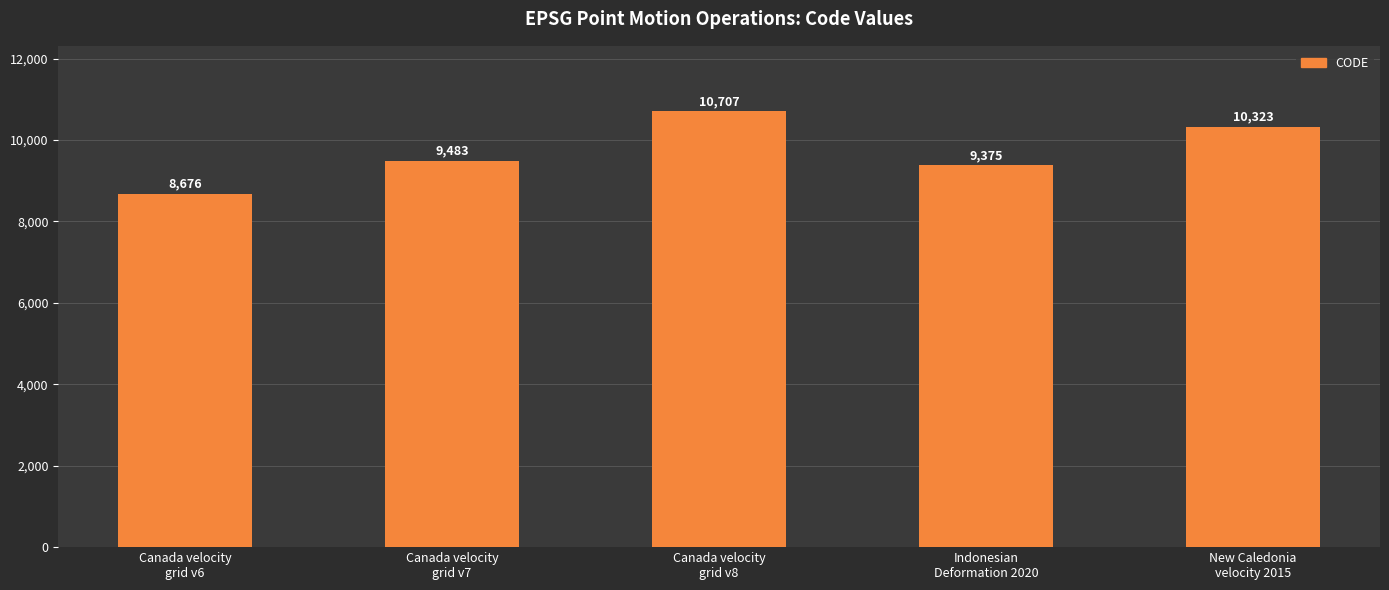

What position from the right is Canada velocity
grid v8?

3